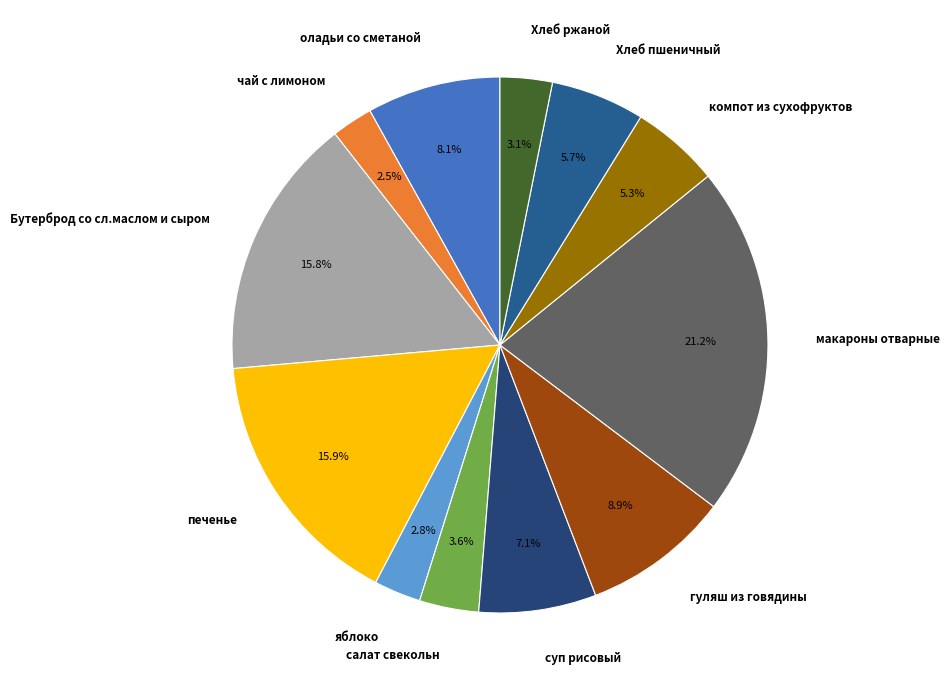

Does any single category account for the majority?

No